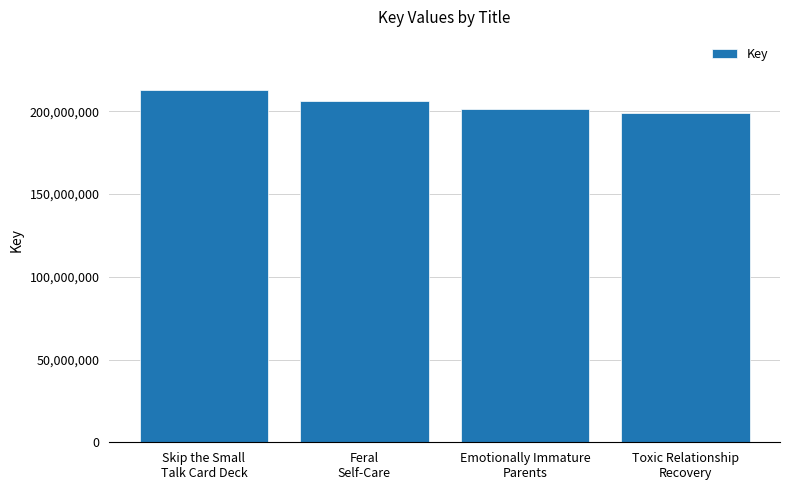

Count the number of data series in this chart.

1